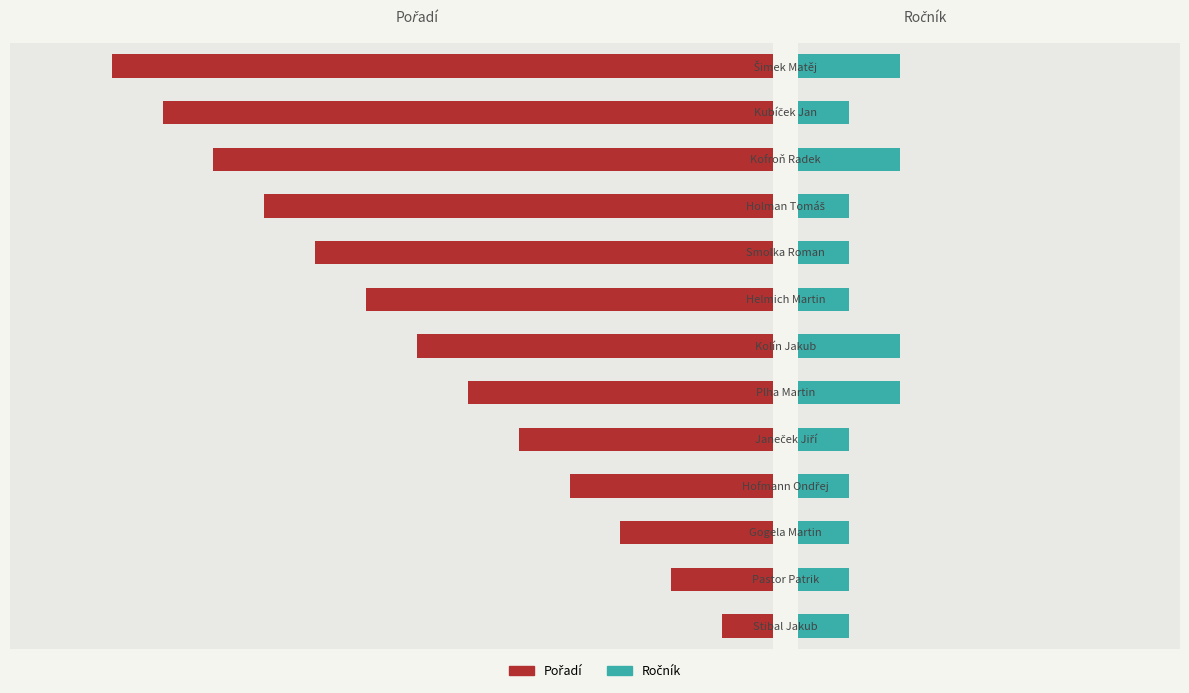

How many data points in Pořadí are less than -7?

6